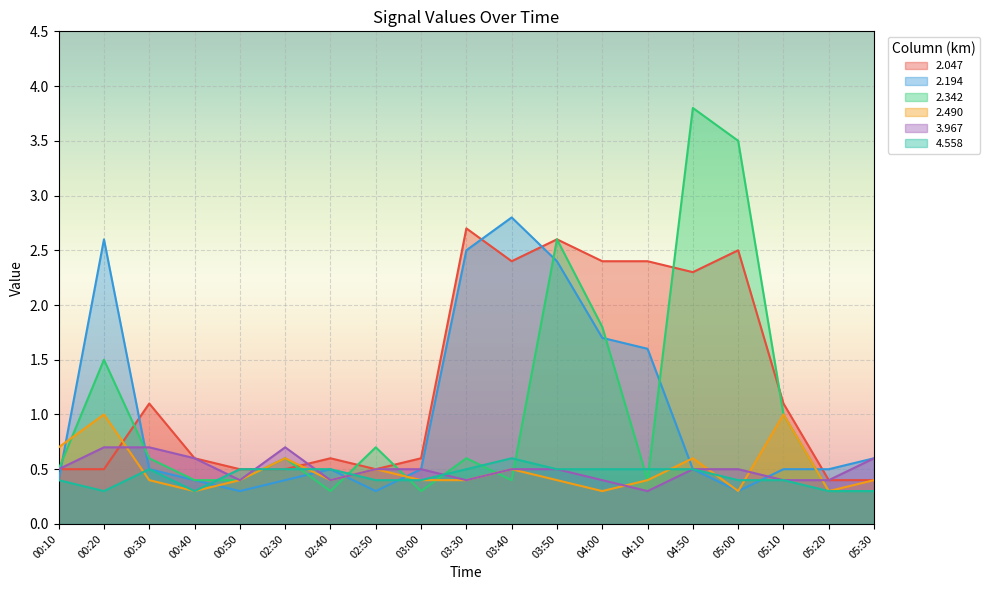

True or false: 4.558 has more than 2 interior local peaks.

False